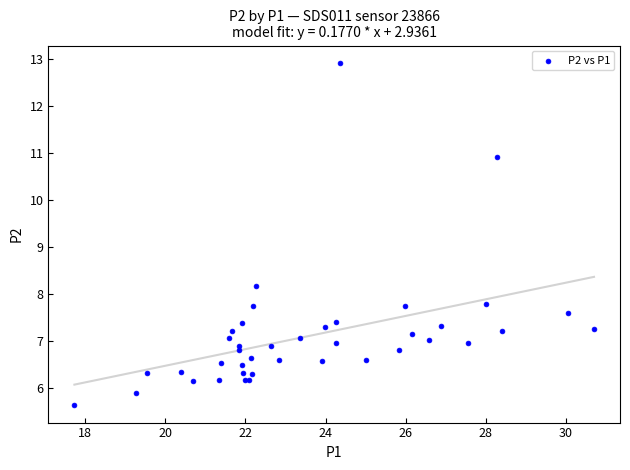

What Y value in the scatter plot is closest to 9?

8.2